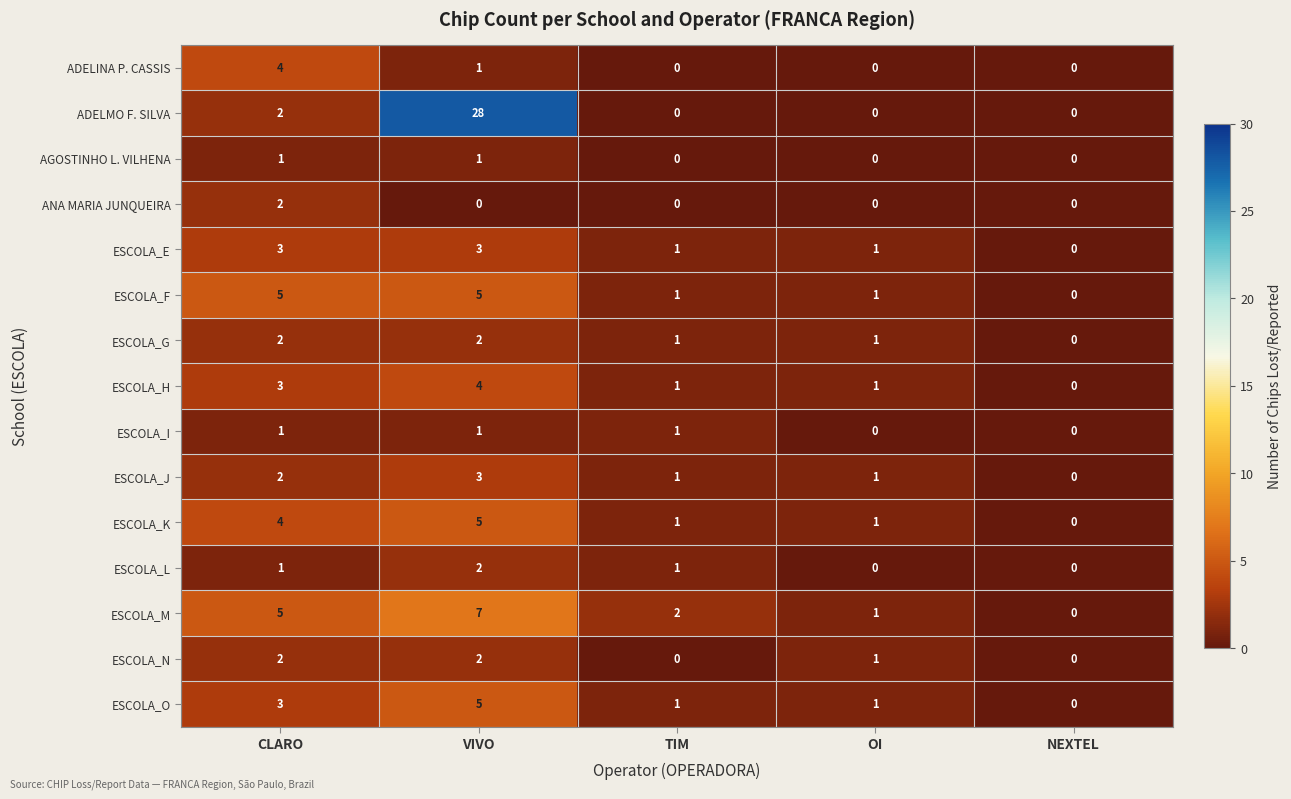

Which series has the widest spread of values?

ADELMO F. SILVA